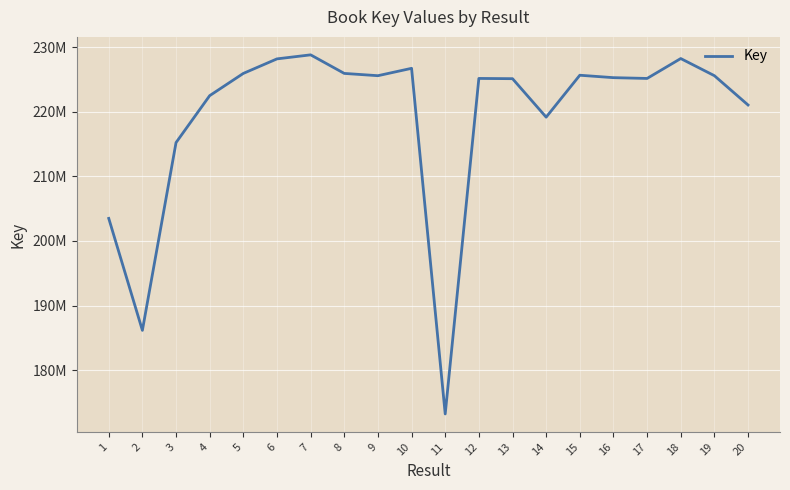

At which label is the value closest to 201017238?

1